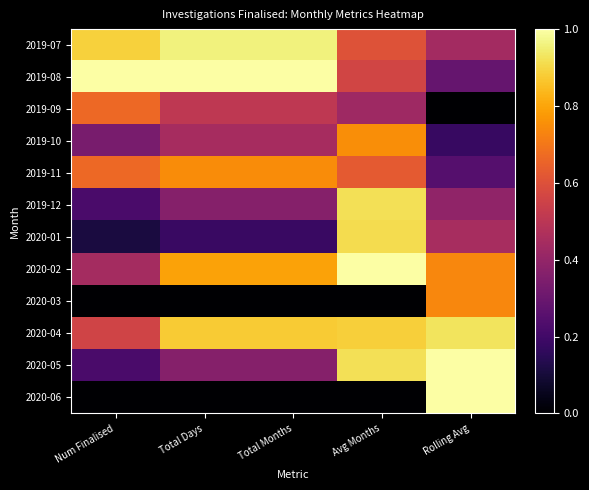

What is the total value across all series at Avg Months?

7.6